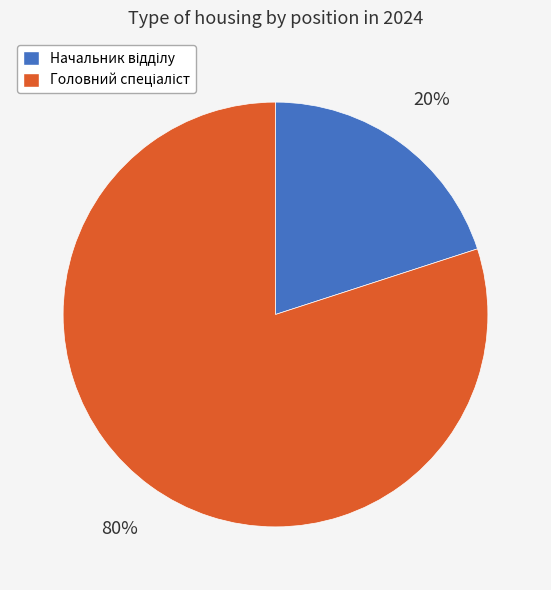

To the nearest percent, what is the difference between the largest and smallest slice percentages?

60%